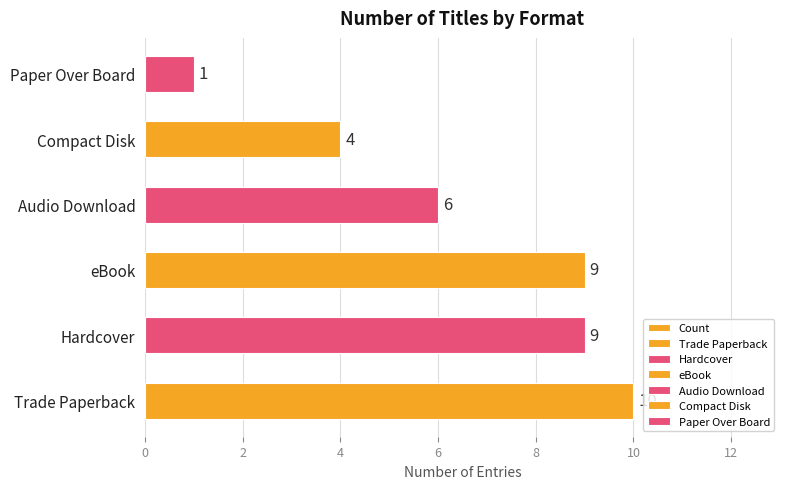

What is the sum of the values at Paper Over Board and eBook?

10